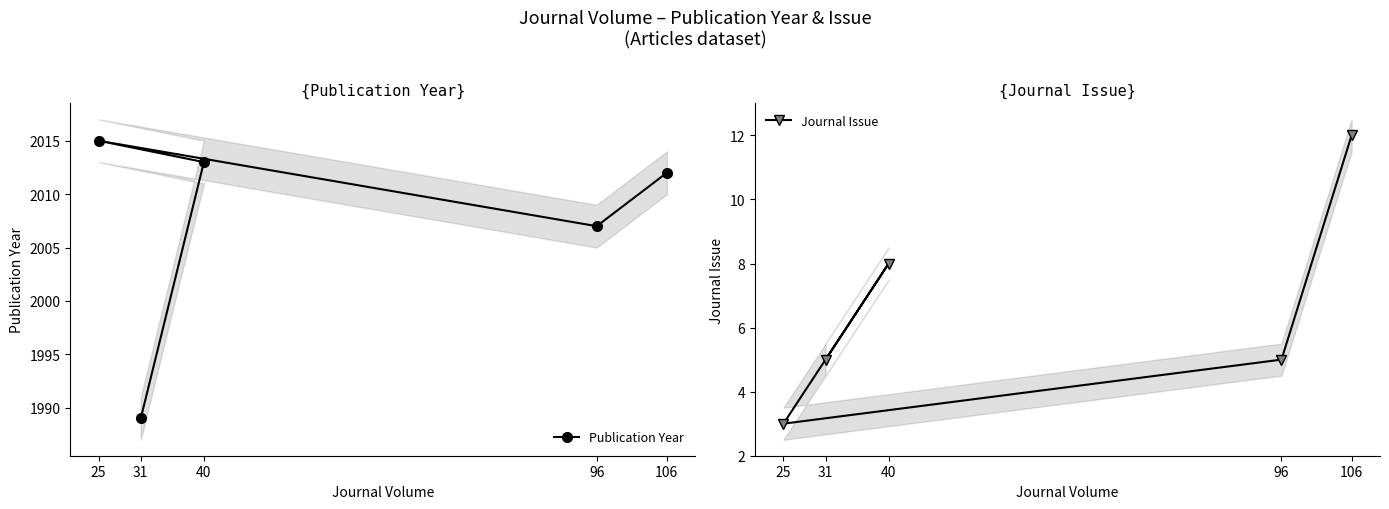

What is the value of the Publication Year point at the 5th from the left?

2012